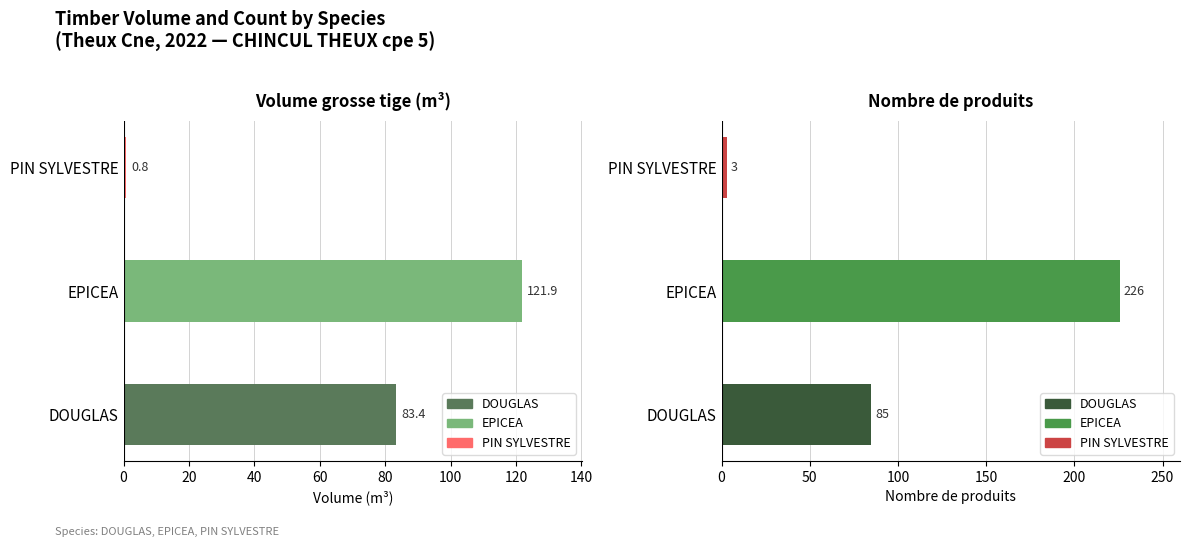

What is the total value across all series at PIN SYLVESTRE?

3.8